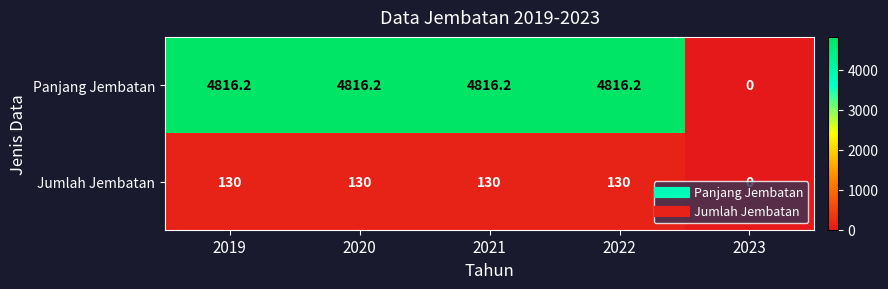

What is the sum of the Panjang Jembatan values at 2021 and 2022?

9632.4